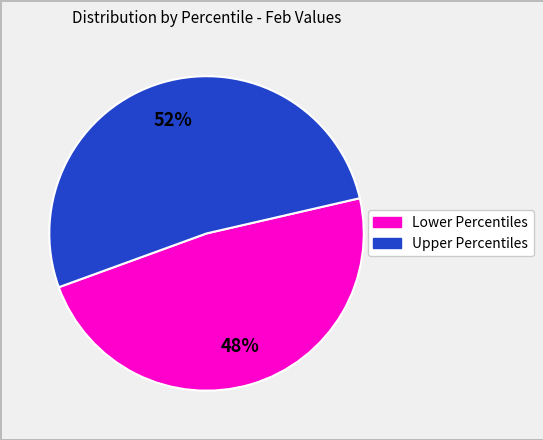

How many slices are in this pie chart?

2